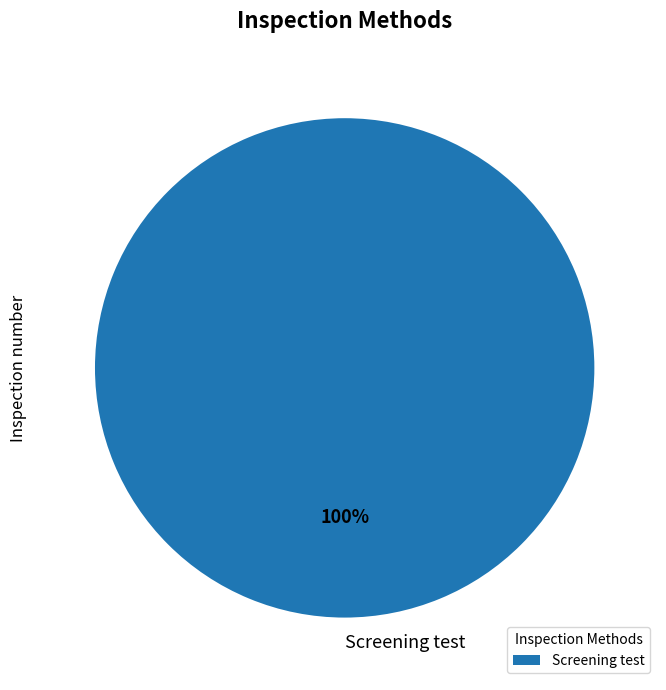

Rank the categories by value from highest to lowest.

Screening test